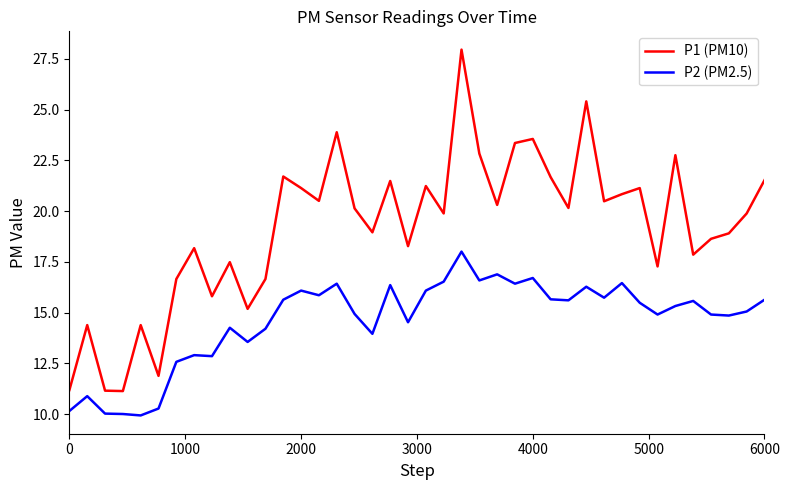

What is the difference between the second highest and second lowest values in the P2 (PM2.5) series?

6.9